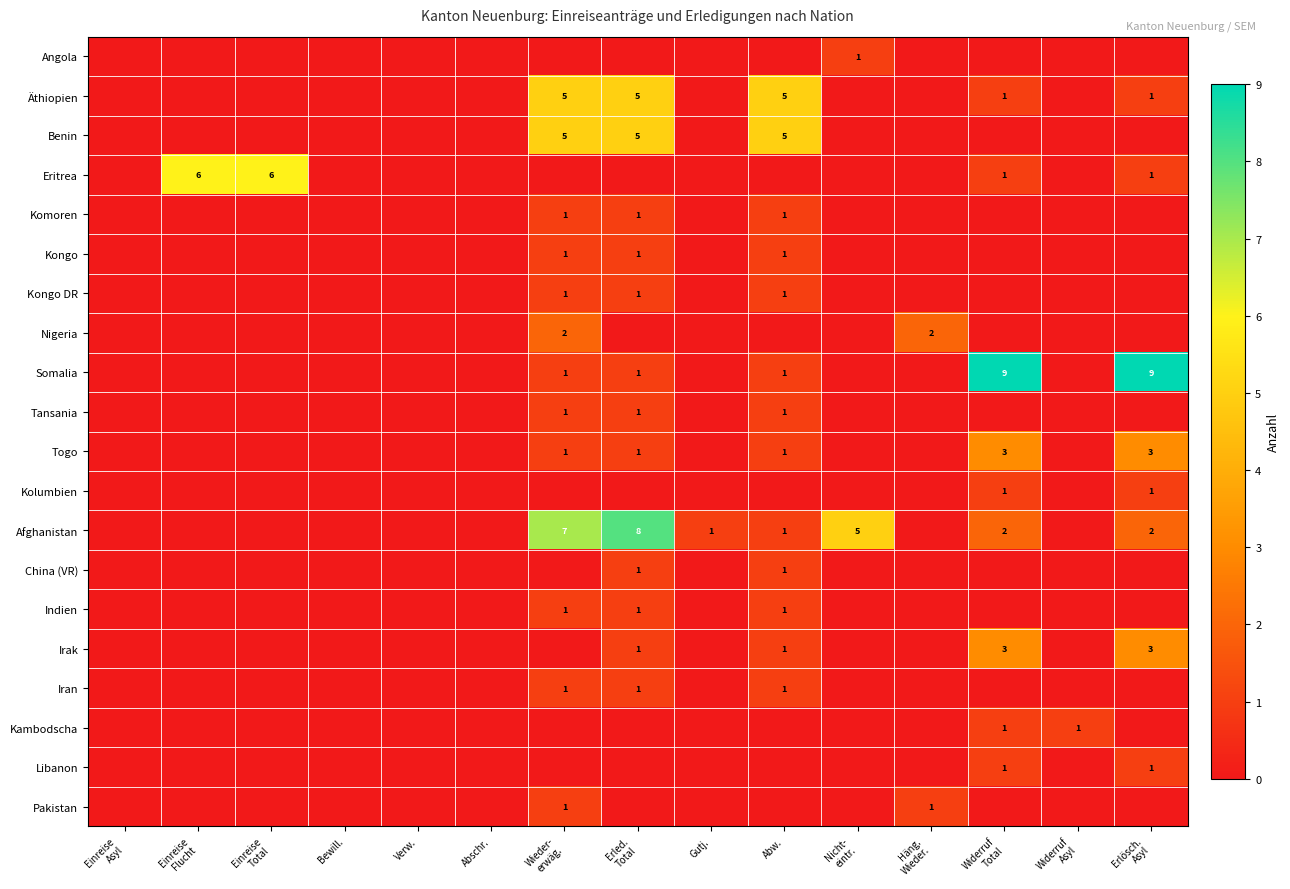

Is it true that Eritrea equals -2 at Wieder- erwäg.?

False